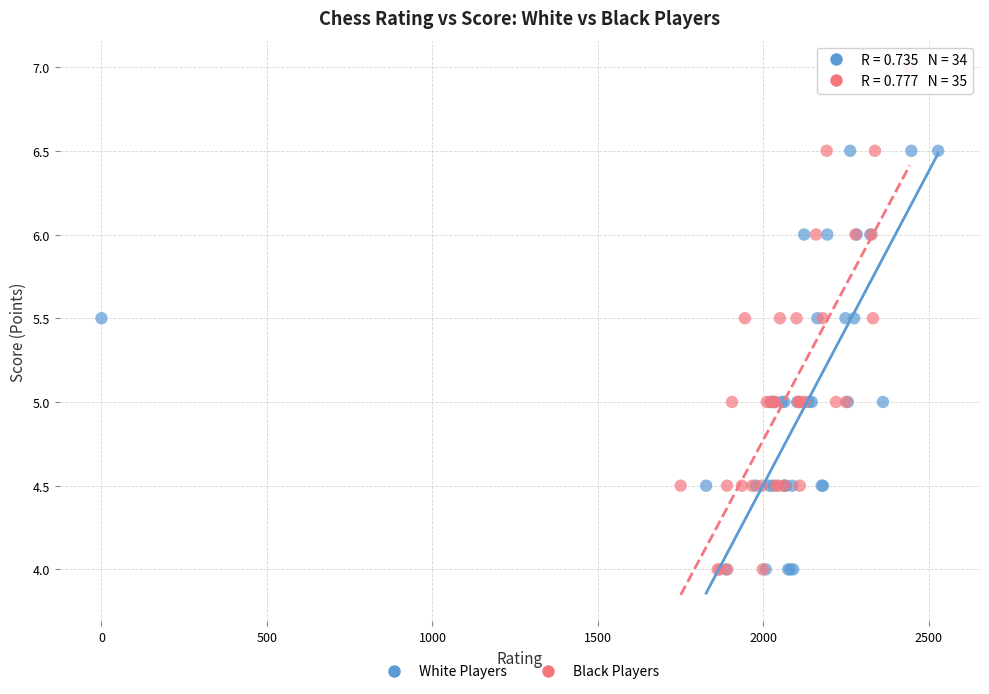

Which series reaches the maximum Y coordinate?

Black Players